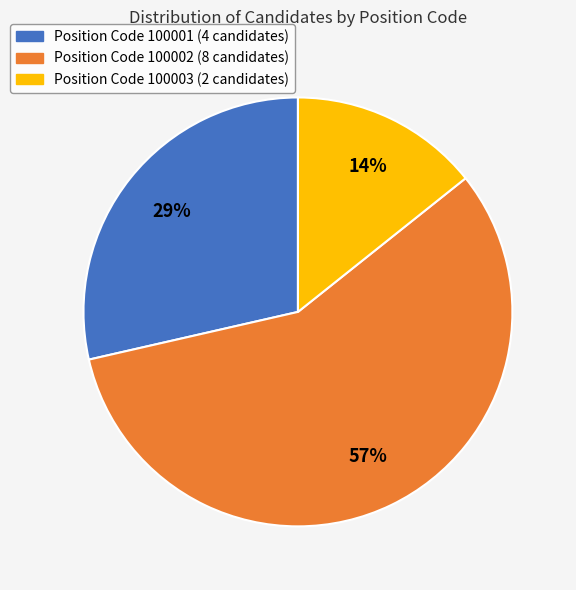

Does any single category account for the majority?

Yes